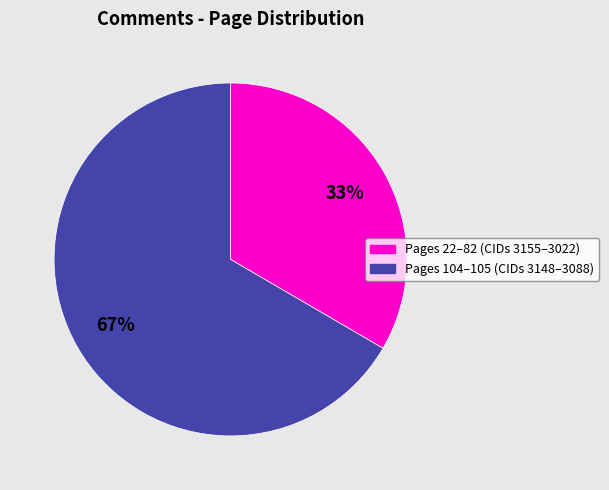

Does any single category account for the majority?

Yes